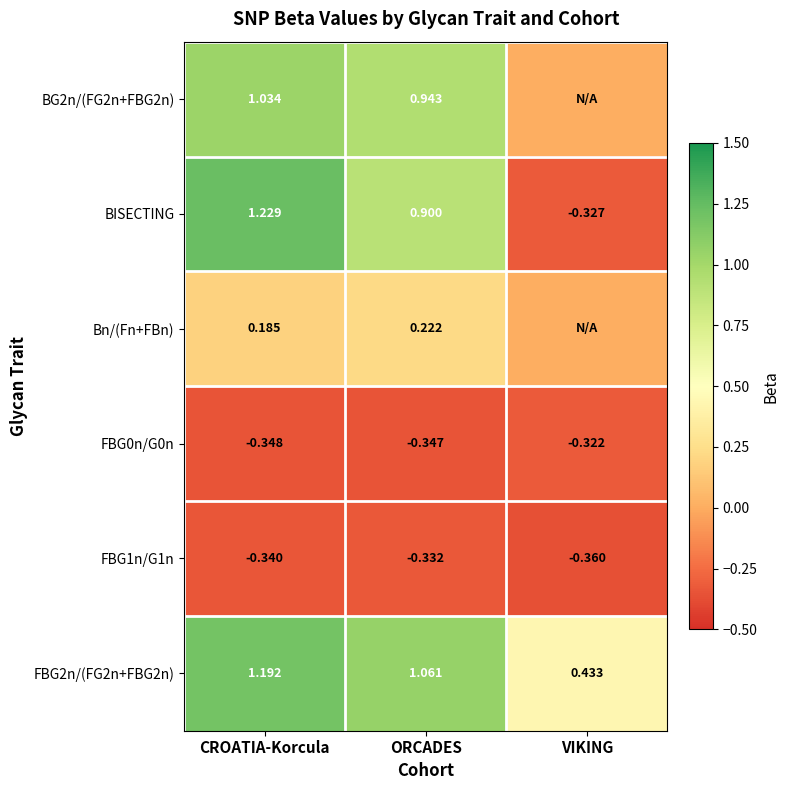

Which category has the lowest value across all series?

VIKING